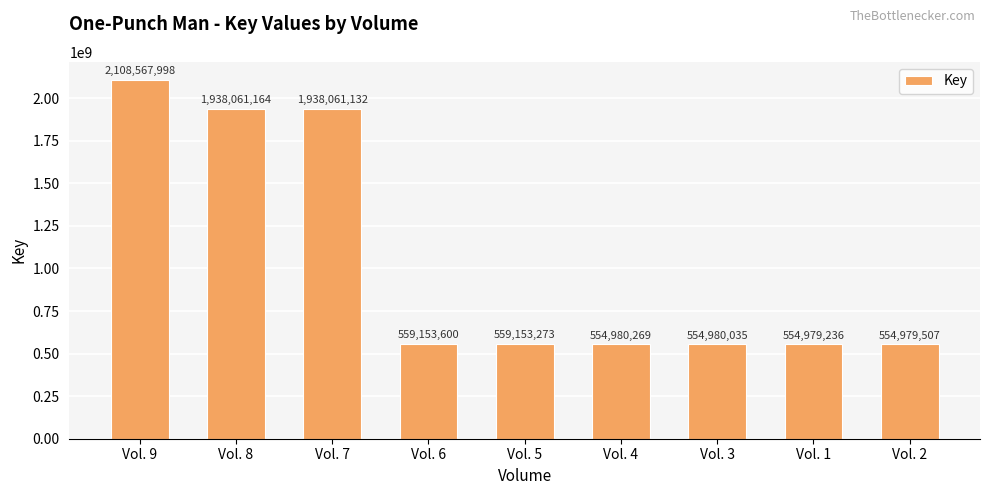

Which category has the lowest value across all series?

Vol. 1